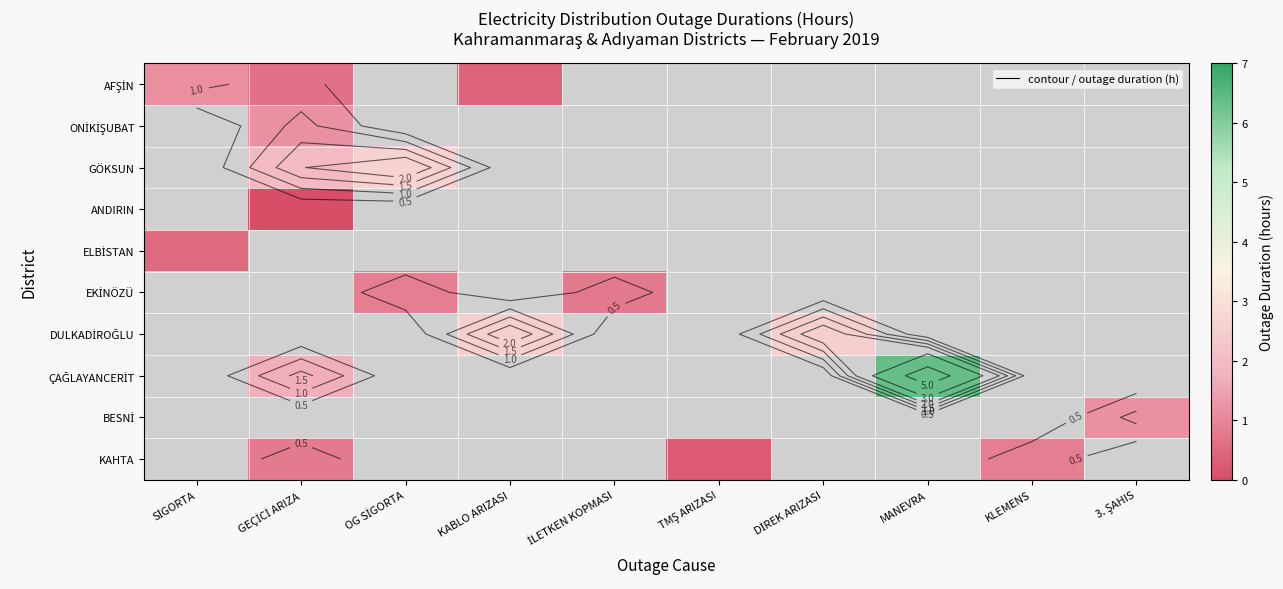

Rank the categories by AFŞİN value from lowest to highest.

GEÇİCİ ARIZA, OG SİGORTA, KABLO ARIZASI, İLETKEN KOPMASI, TMŞ ARIZASI, DİREK ARIZASI, MANEVRA, KLEMENS, 3. ŞAHIS, SİGORTA